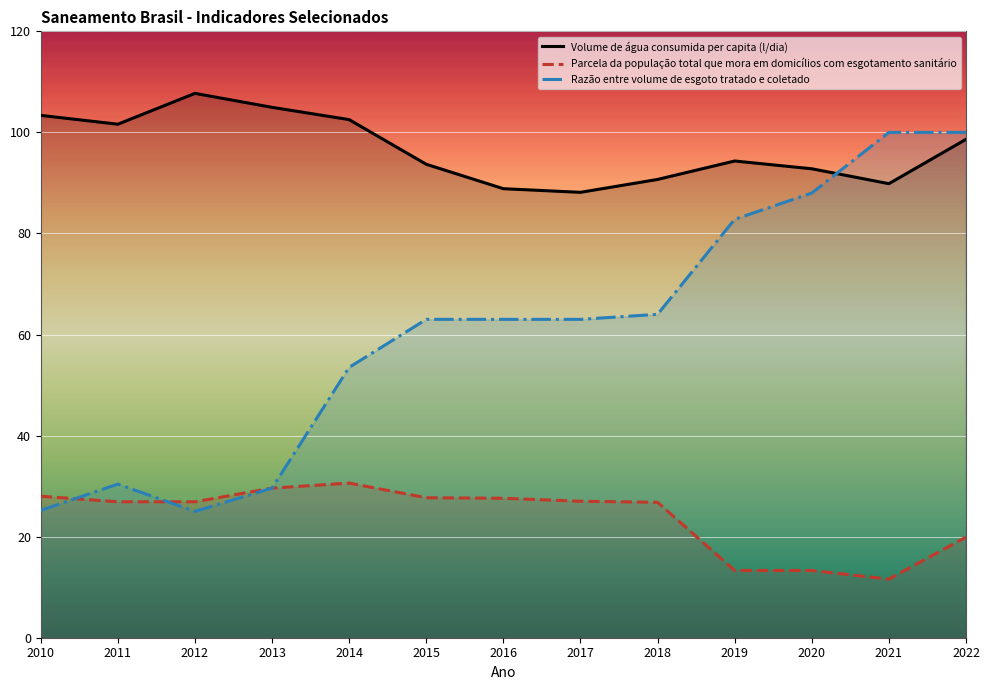

At which category does the chart reach its minimum across all series?

2021